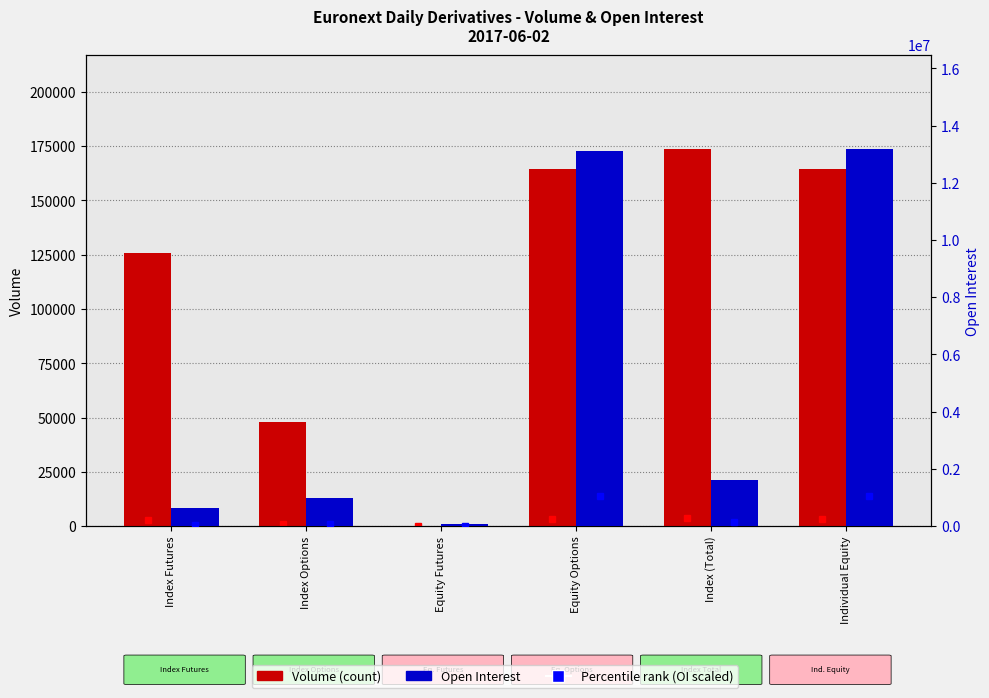

At which label does Open Interest first exceed 1608879?

Equity Options